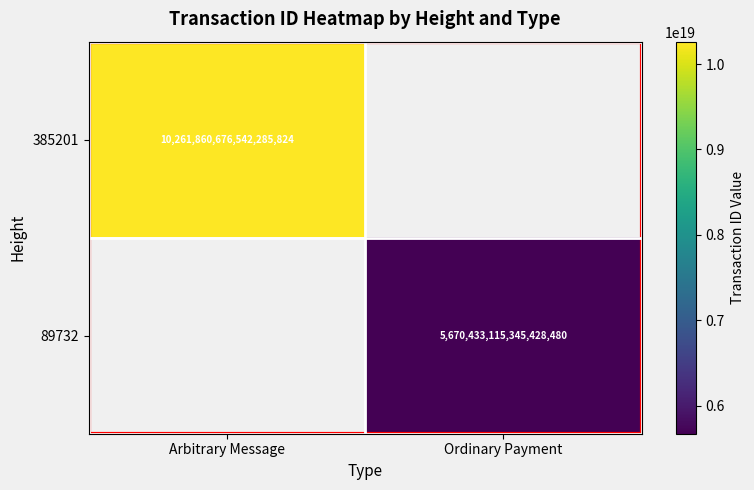

How many data points does each series have?

2